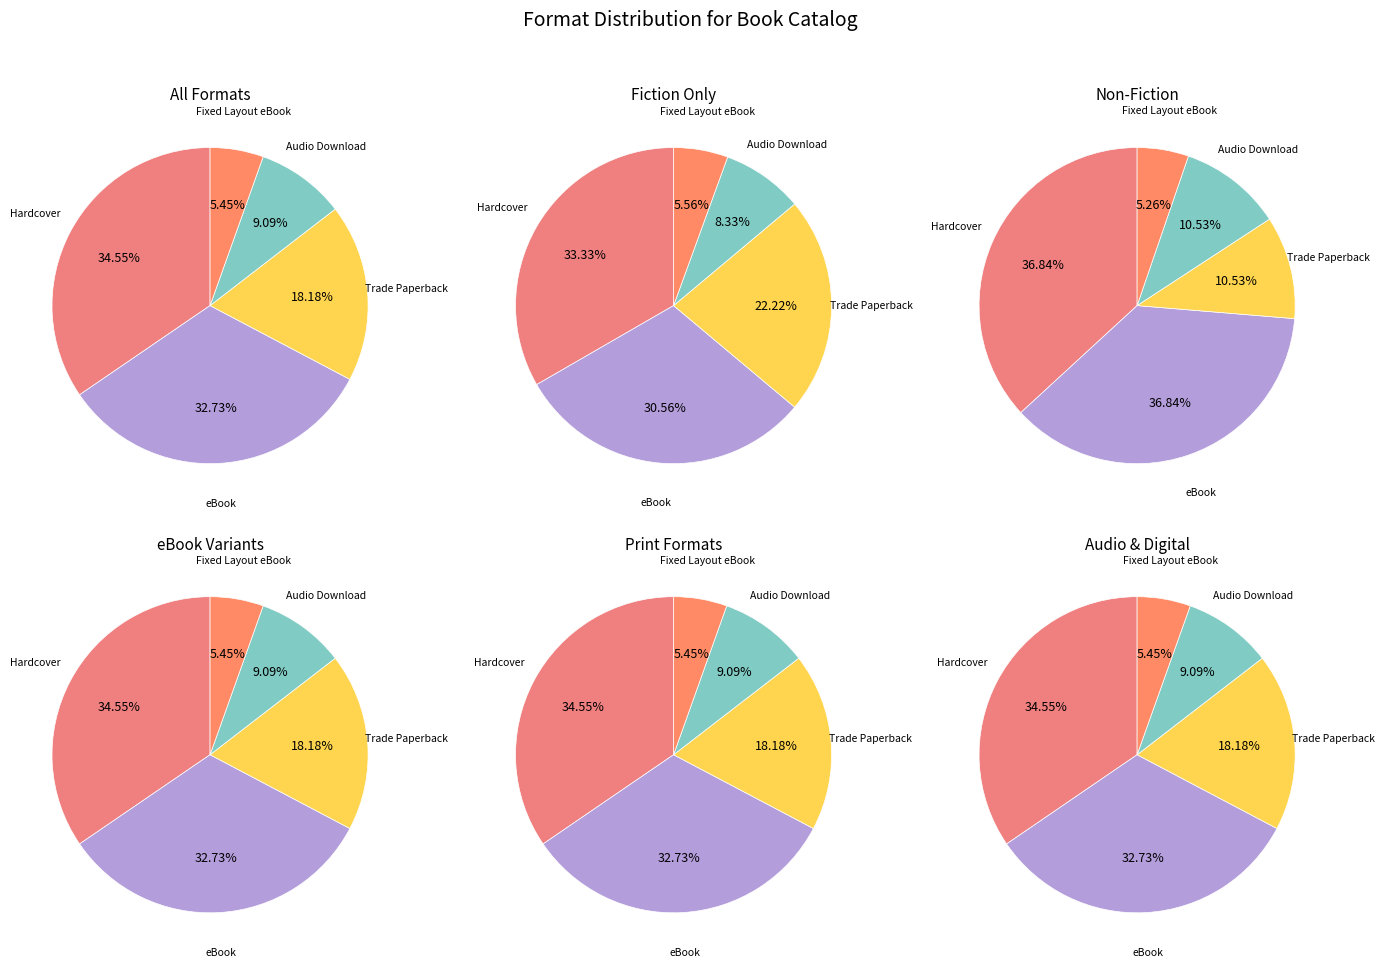

Which has a higher value, eBook or Trade Paperback?

eBook